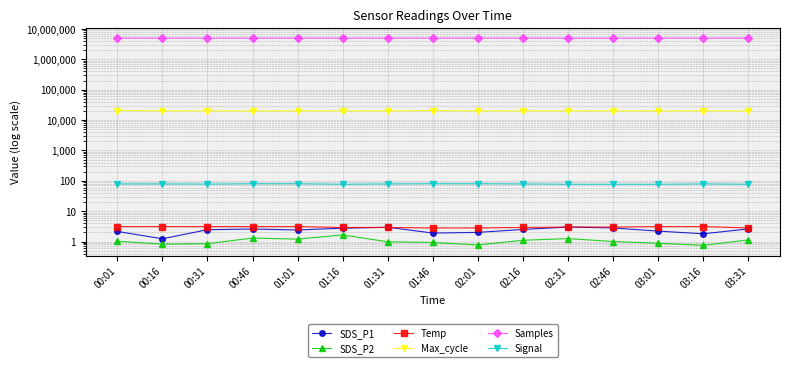

At which category does Samples reach its first local valley?

00:16